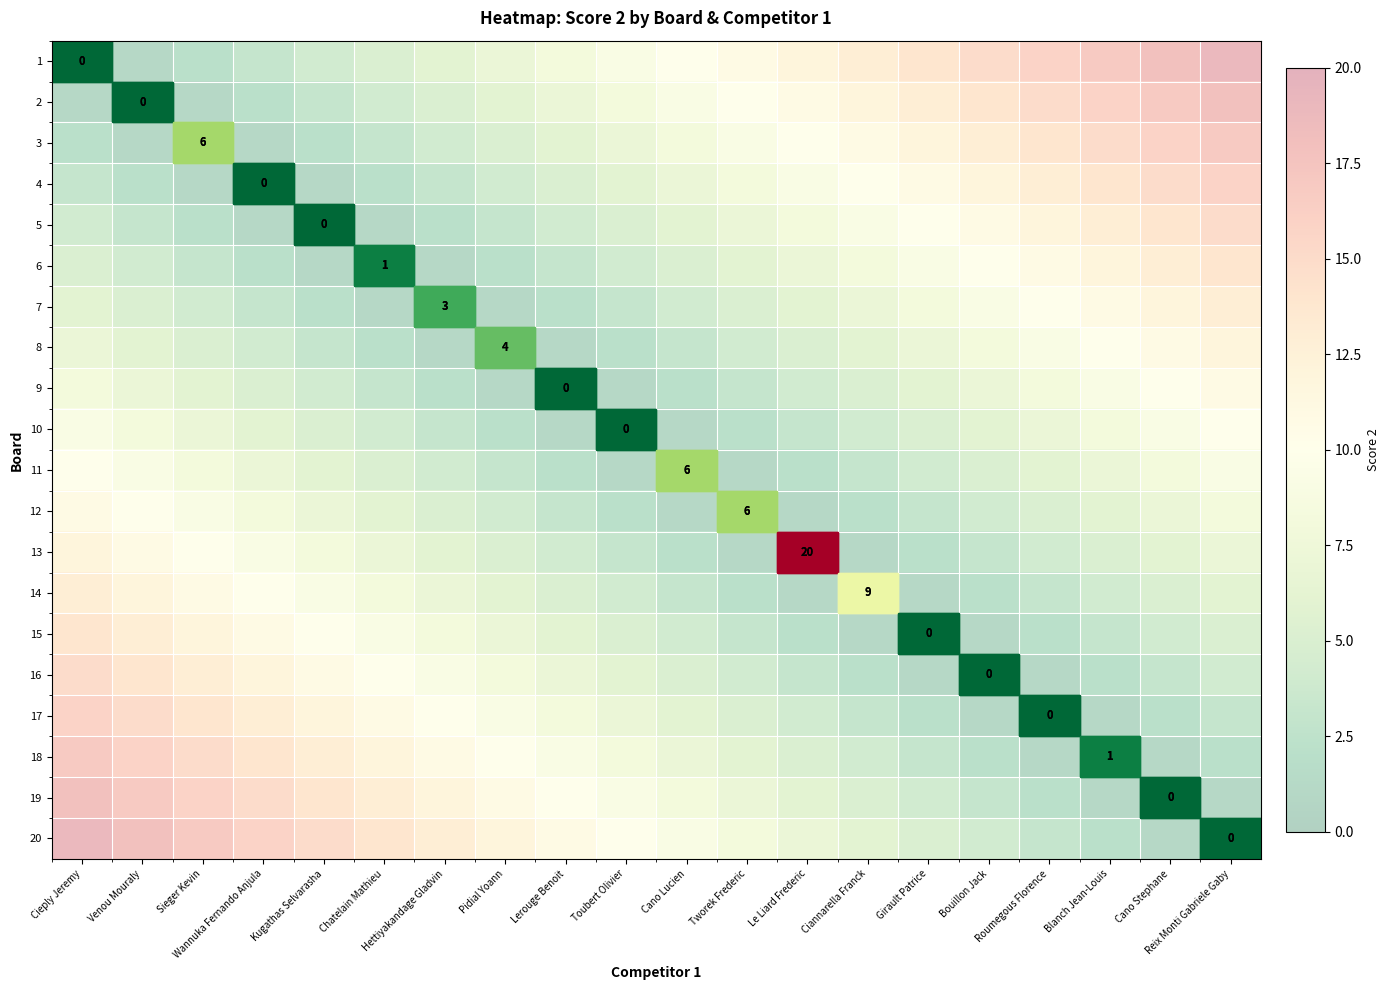

Where is 2 nearest to the value 9?

Cano Lucien